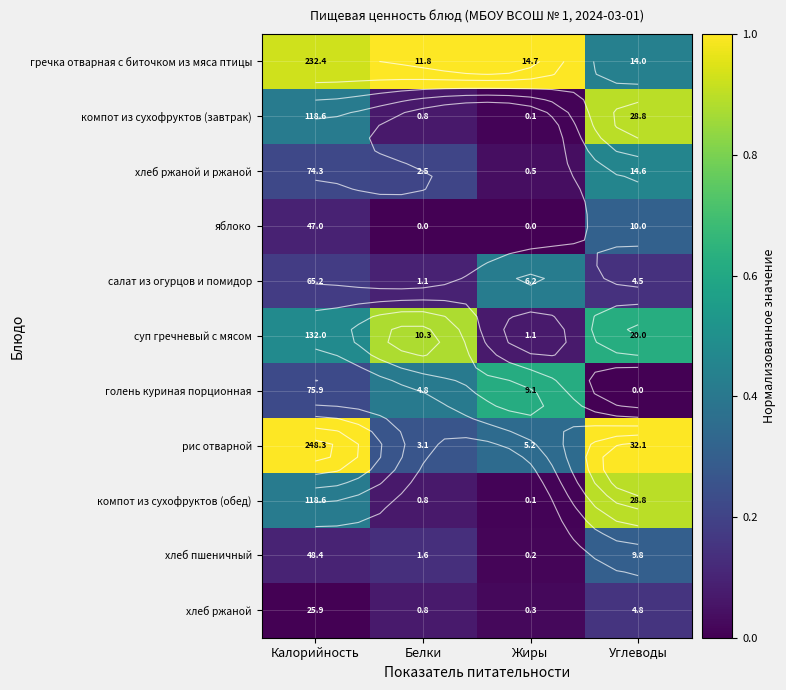

What is the highest value of the хлеб пшеничный series?

0.3